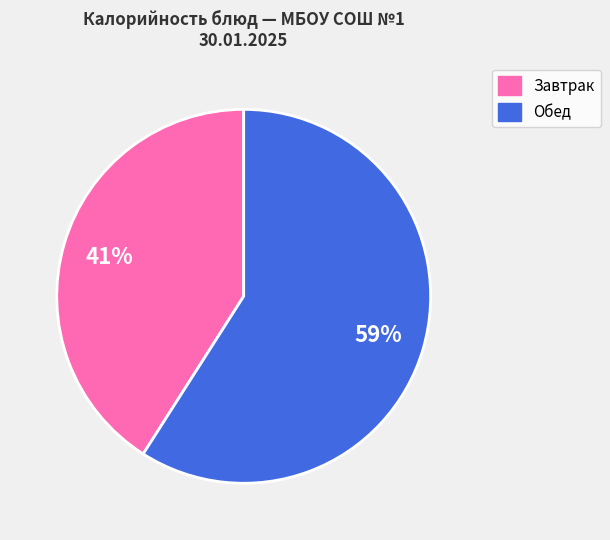

Is there a majority slice in this chart?

Yes